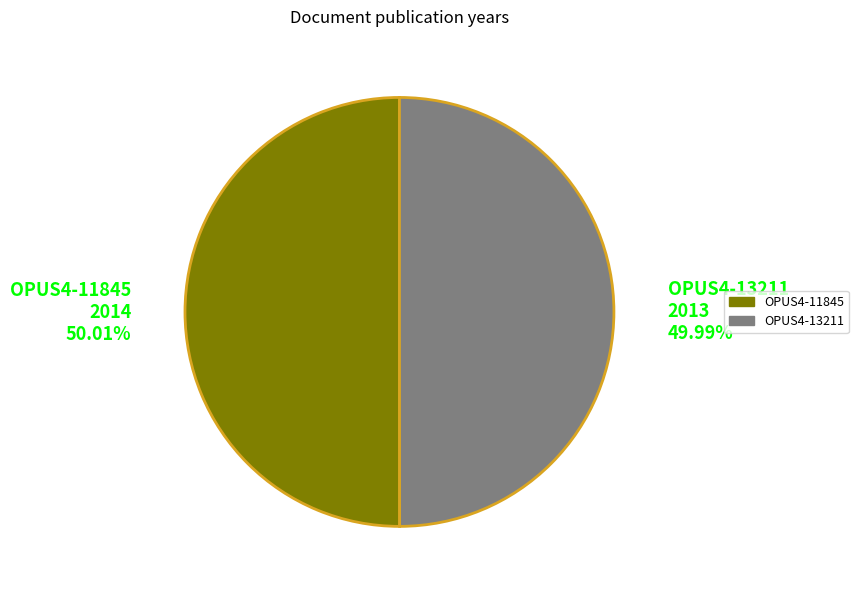

Approximately how many times larger is the value at OPUS4-11845 2014 50.01% compared to OPUS4-13211 2013 49.99%?

1.0